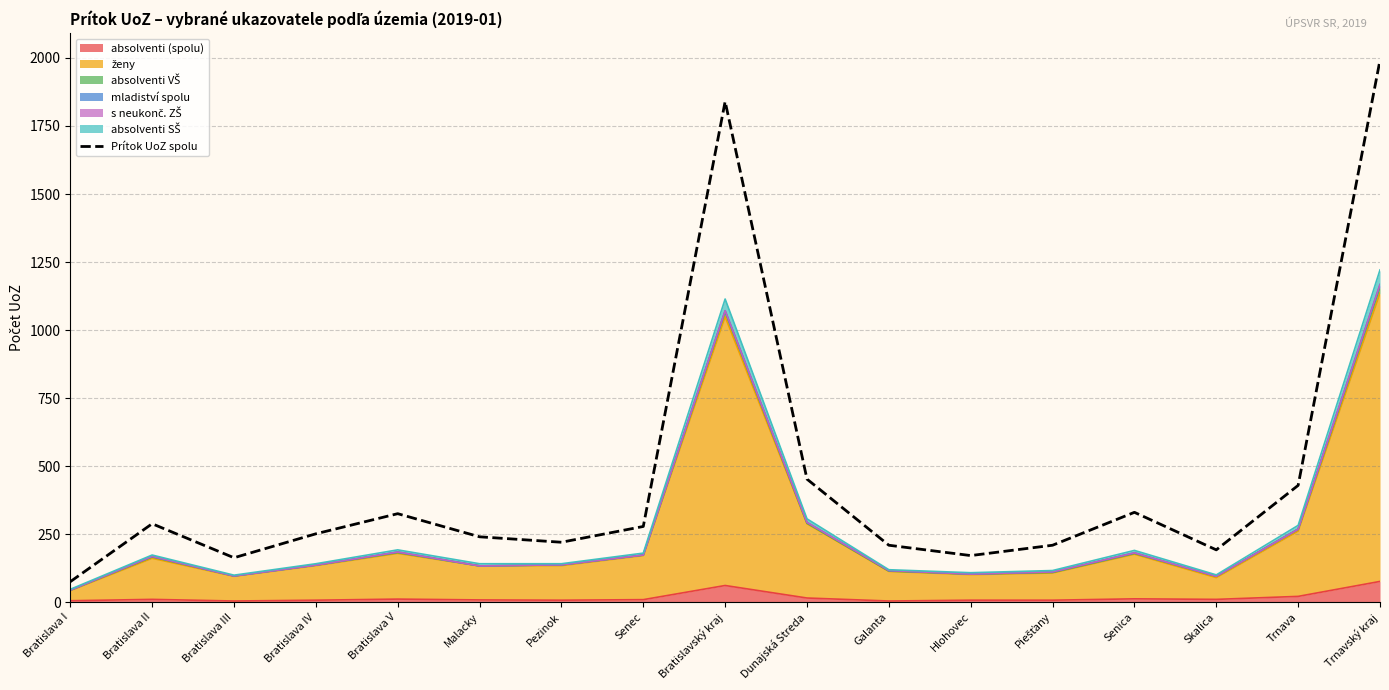

True or false: the data shows 75 at Bratislava I.

True